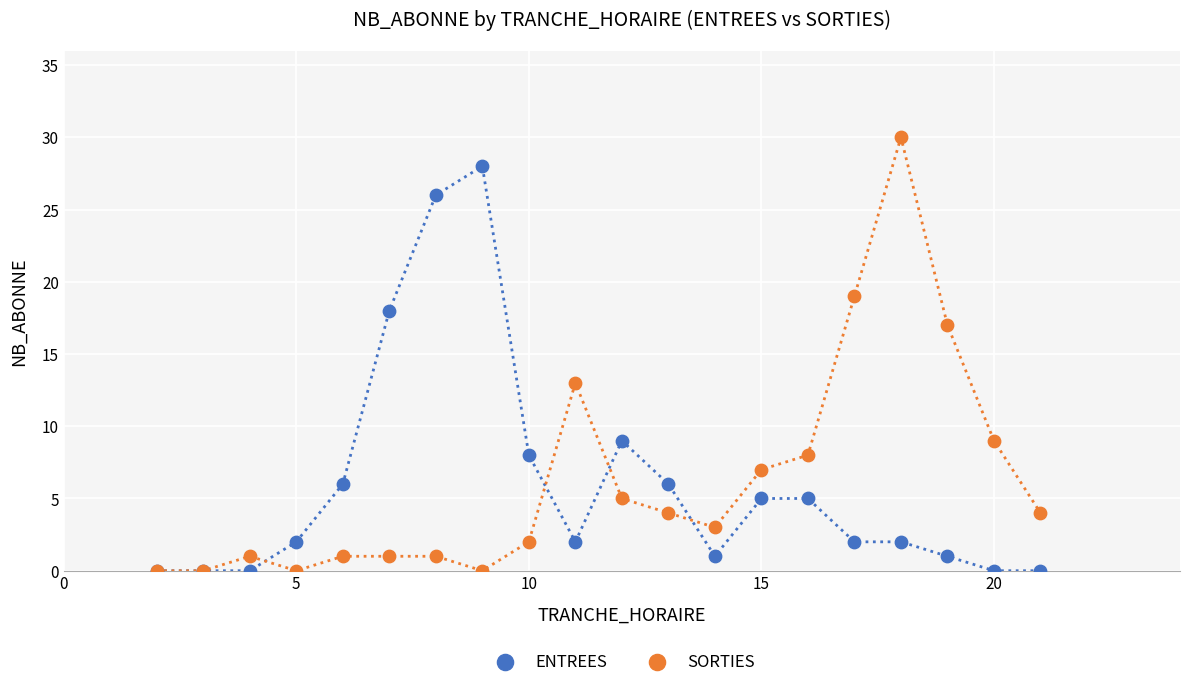

In the ENTREES series, what Y value is closest to 14?

18